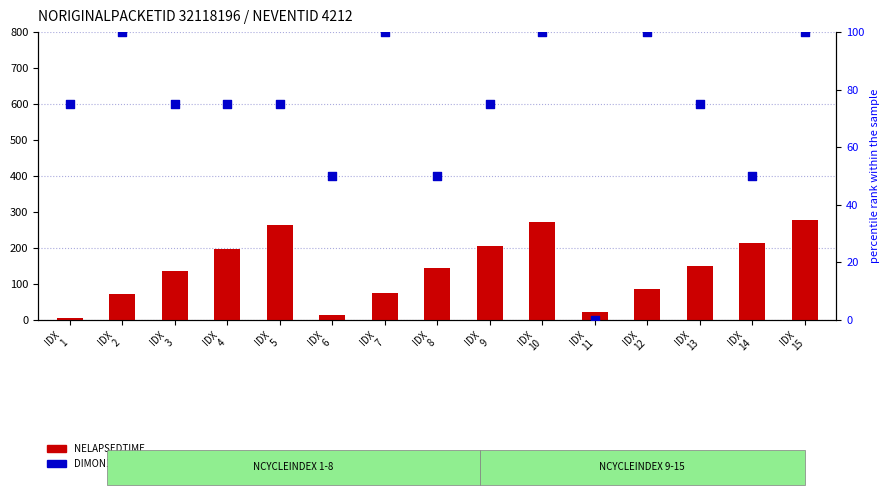

Which series contains the highest Y value?

NELAPSEDTIME